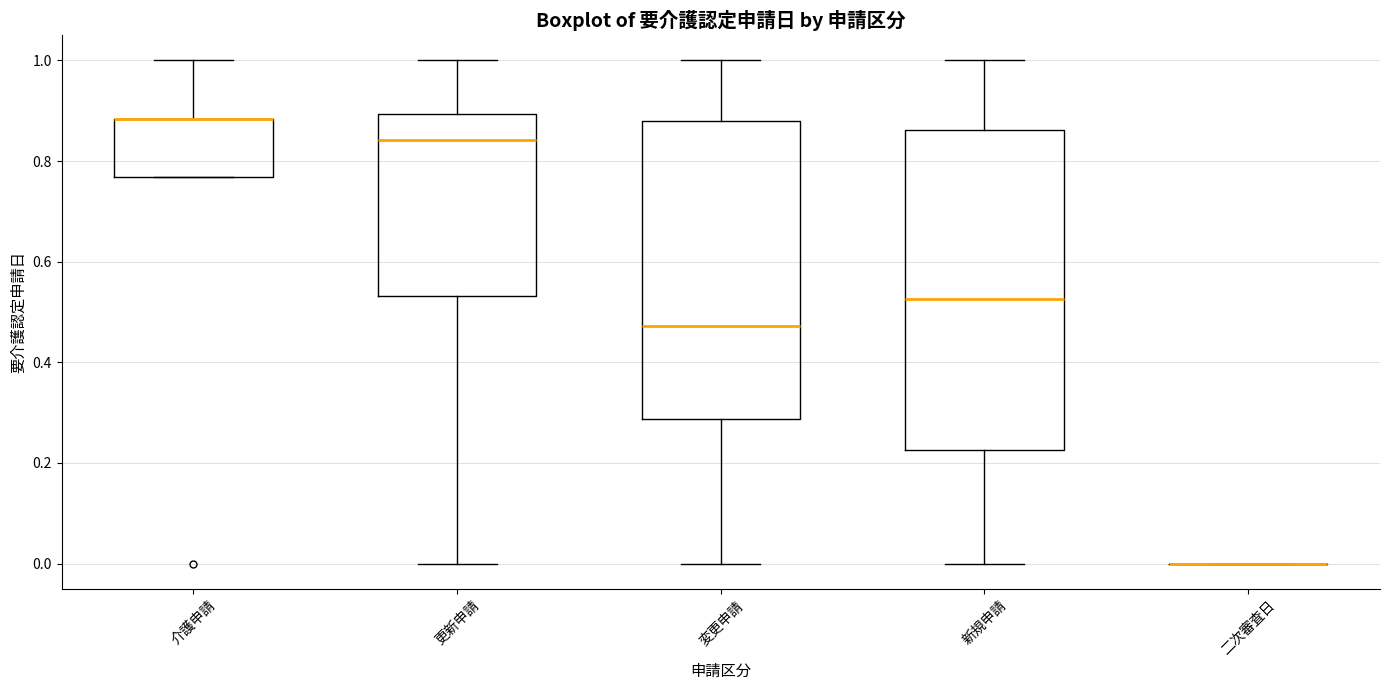

Reading left to right, transcribe this box plot: for each box, give where its median line is, the range the box spans, and where its two whiskers end, as read against the y-axis. The values are not printed on the chart, so give them approximately, as read against the axis.

介護申請: median 0.88 (drawn on the box's upper edge), box 0.76 to 0.88, whiskers 0.76 to 1.00
更新申請: median 0.84, box 0.54 to 0.90, whiskers 0.00 to 1.00
変更申請: median 0.48, box 0.28 to 0.88, whiskers 0.00 to 1.00
新規申請: median 0.52, box 0.22 to 0.86, whiskers 0.00 to 1.00
二次審査日: box collapsed to a line at 0.00, whiskers 0.00 to 0.00